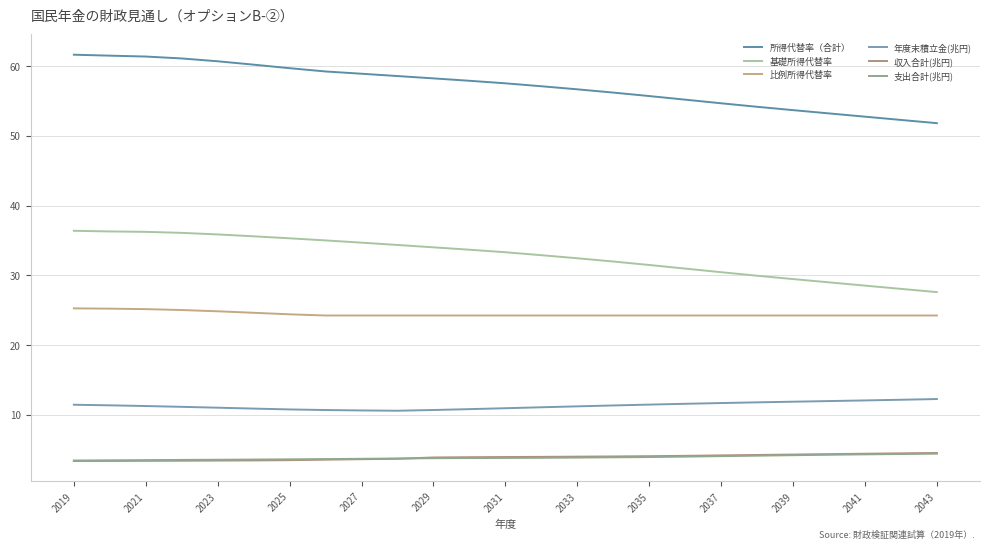

How many lines are shown in the chart?

6